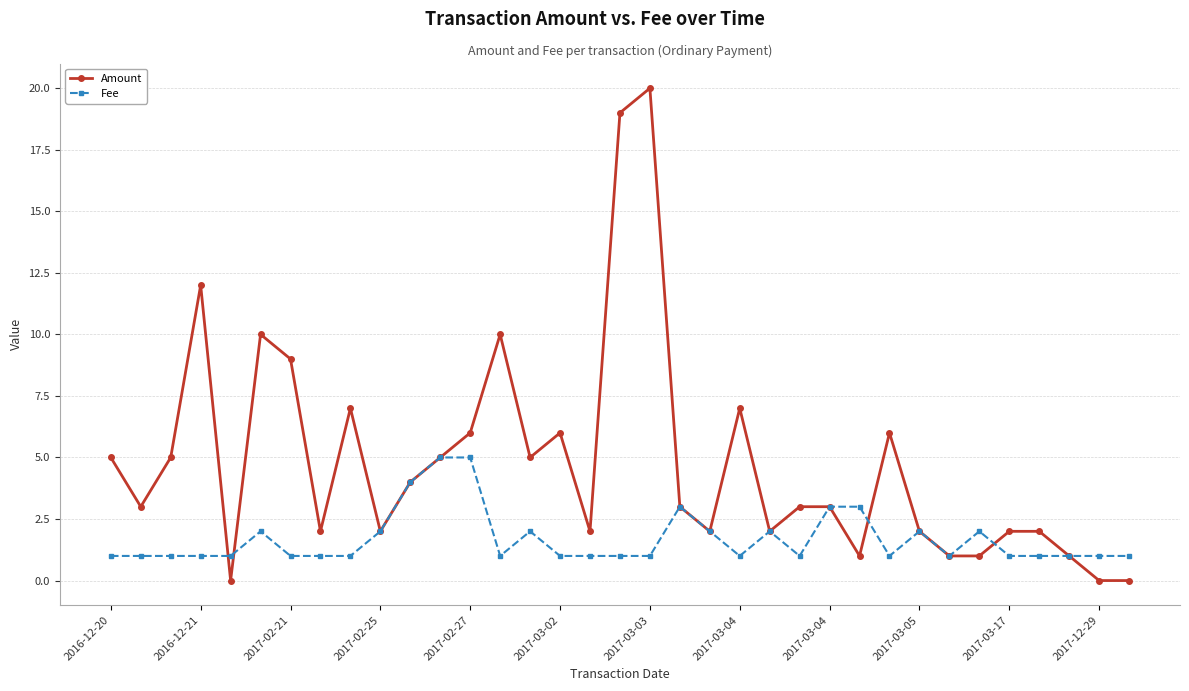

What is the maximum value shown in the chart?

20.0